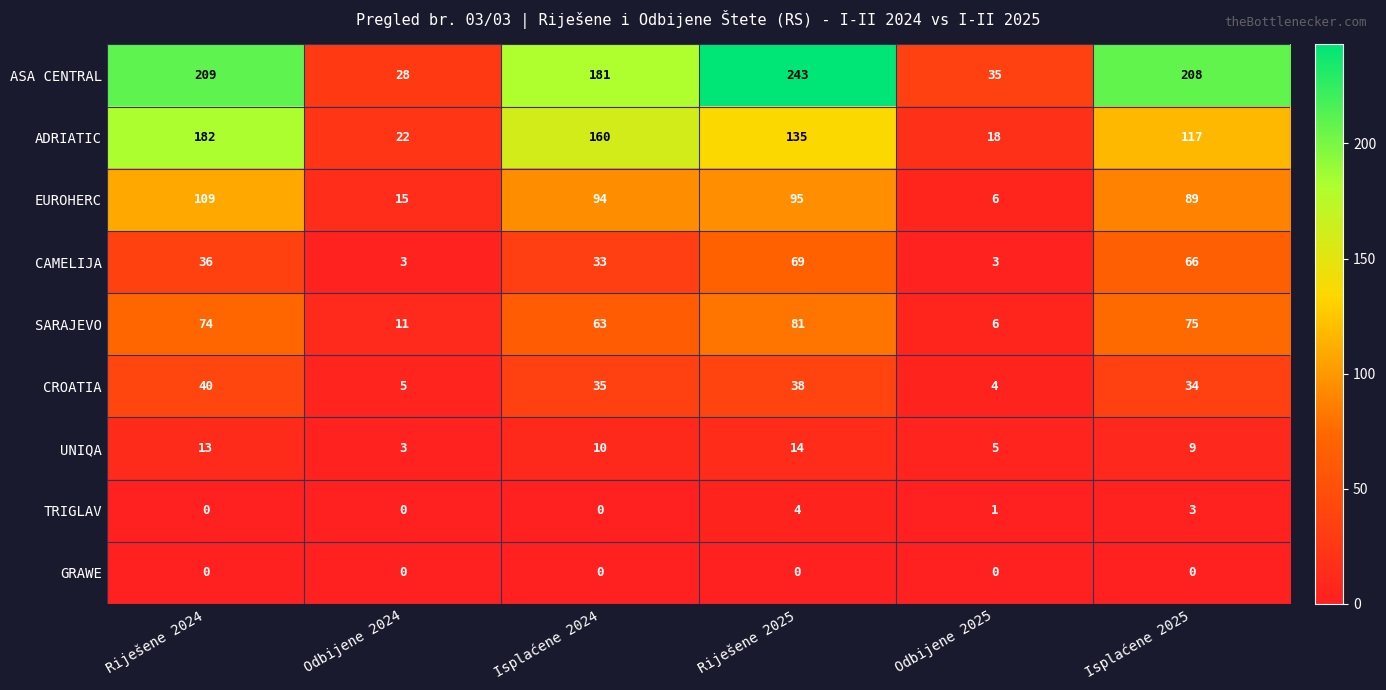

At which label does CROATIA first exceed 35?

Riješene 2024